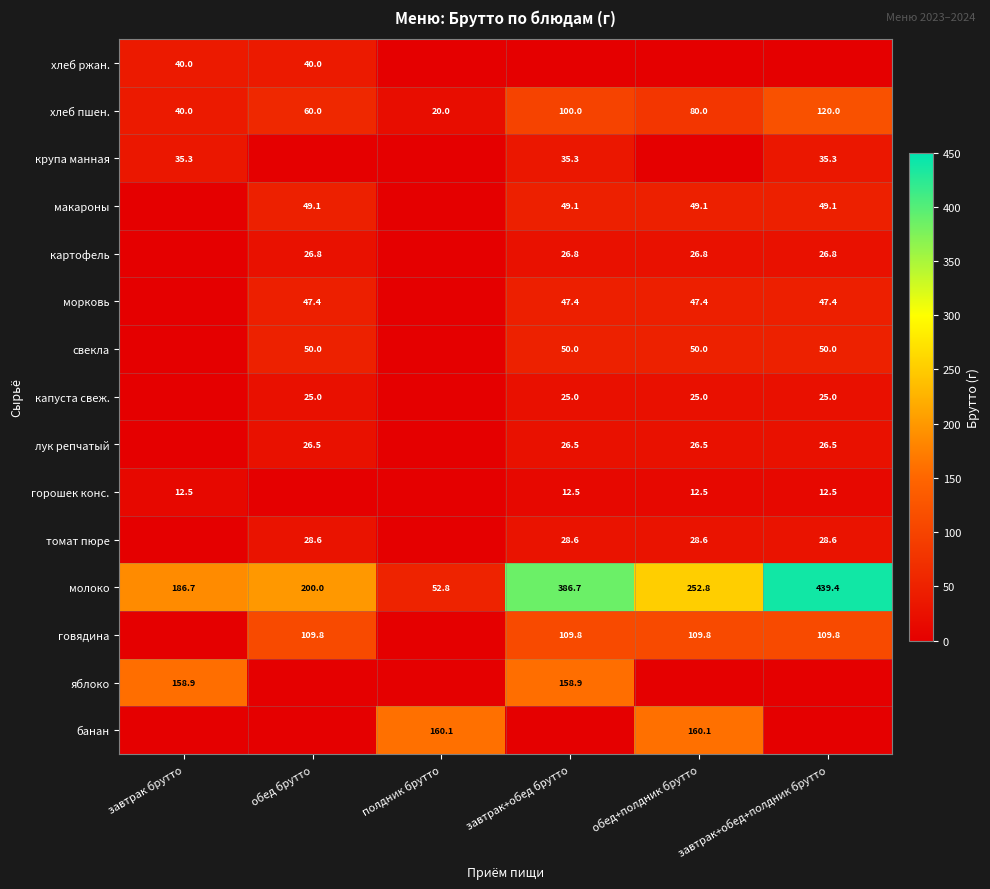

How many series are shown in this chart?

15